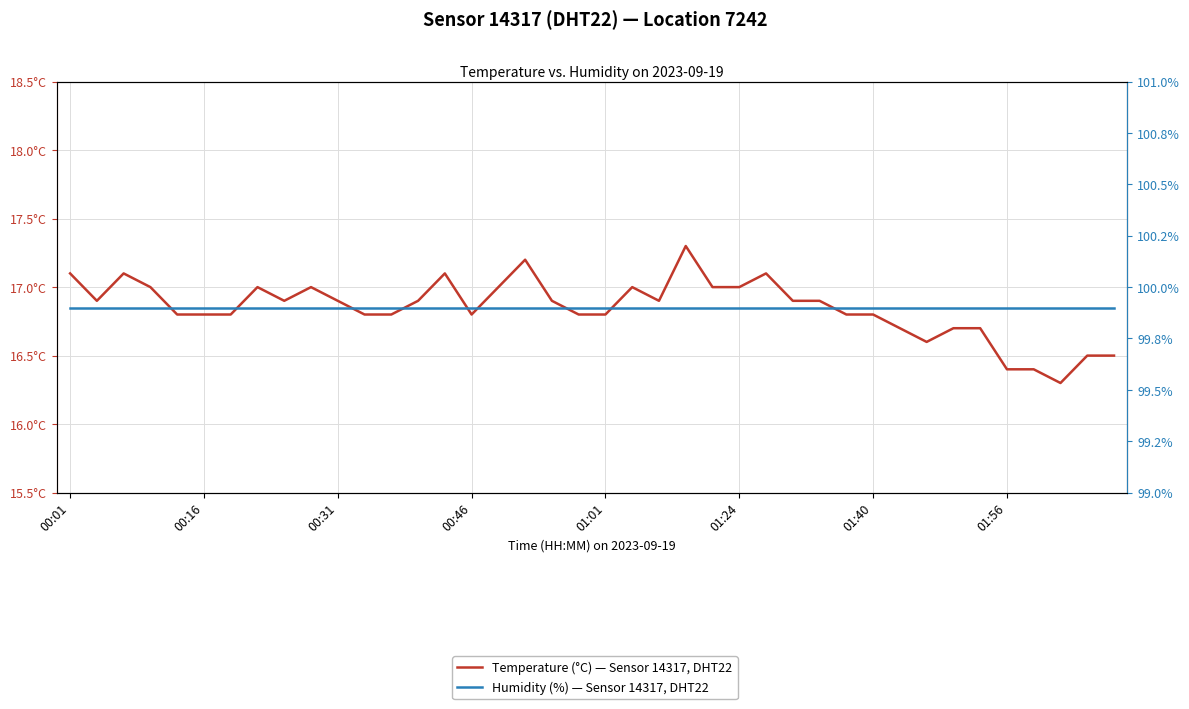

What are all the series names shown in the legend?

Temperature (°C) — Sensor 14317, DHT22, Humidity (%) — Sensor 14317, DHT22